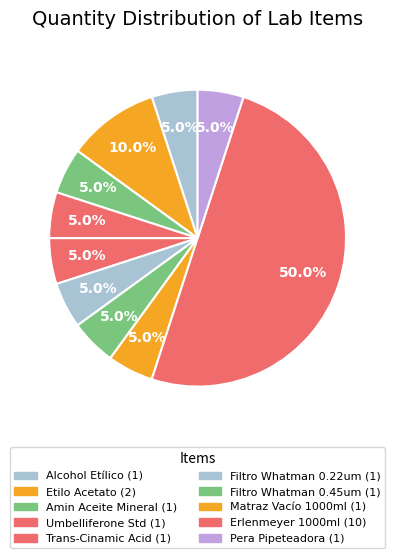

How many slices are in this pie chart?

10